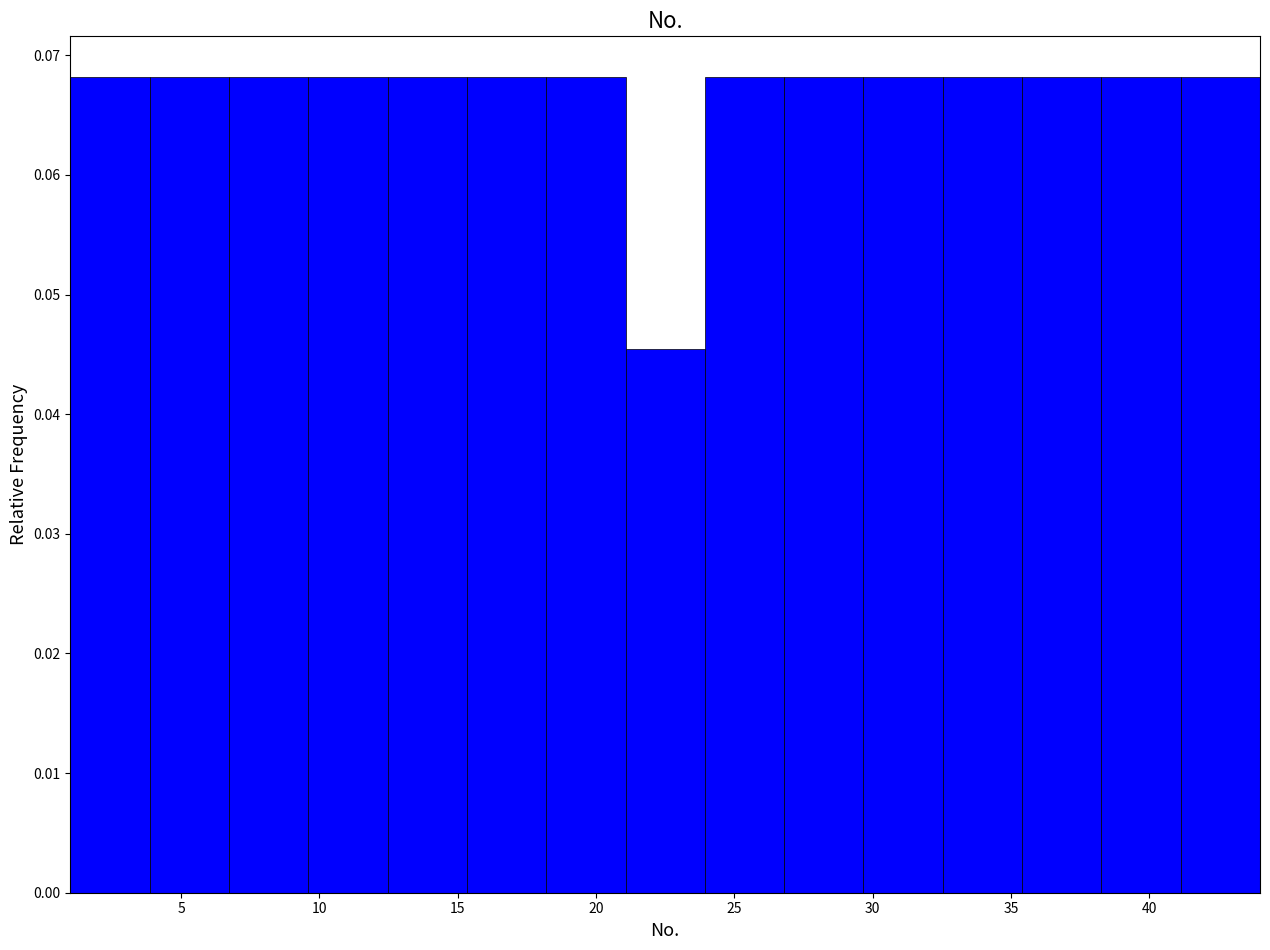

Reading left to right, list every bar in this chart as the range it spans on the x-axis followed by its height. Neither the bar edges nor the heights are printed on the chart, so give them approximately, as read against the axes.

1.0 to 4.0: 0.068
4.0 to 6.5: 0.068
6.5 to 9.5: 0.068
9.5 to 12.5: 0.068
12.5 to 15.5: 0.068
15.5 to 18.0: 0.068
18.0 to 21.0: 0.068
21.0 to 24.0: 0.045
24.0 to 27.0: 0.068
27.0 to 29.5: 0.068
29.5 to 32.5: 0.068
32.5 to 35.5: 0.068
35.5 to 38.5: 0.068
38.5 to 41.0: 0.068
41.0 to 44.0: 0.068